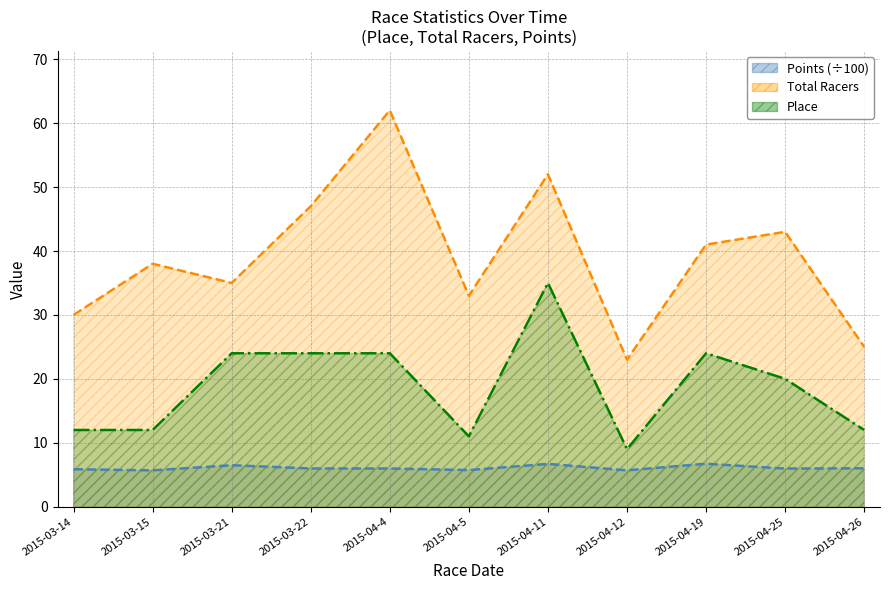

In Total Racers, how many points are lower than both neighbors (excluding endpoints)?

3